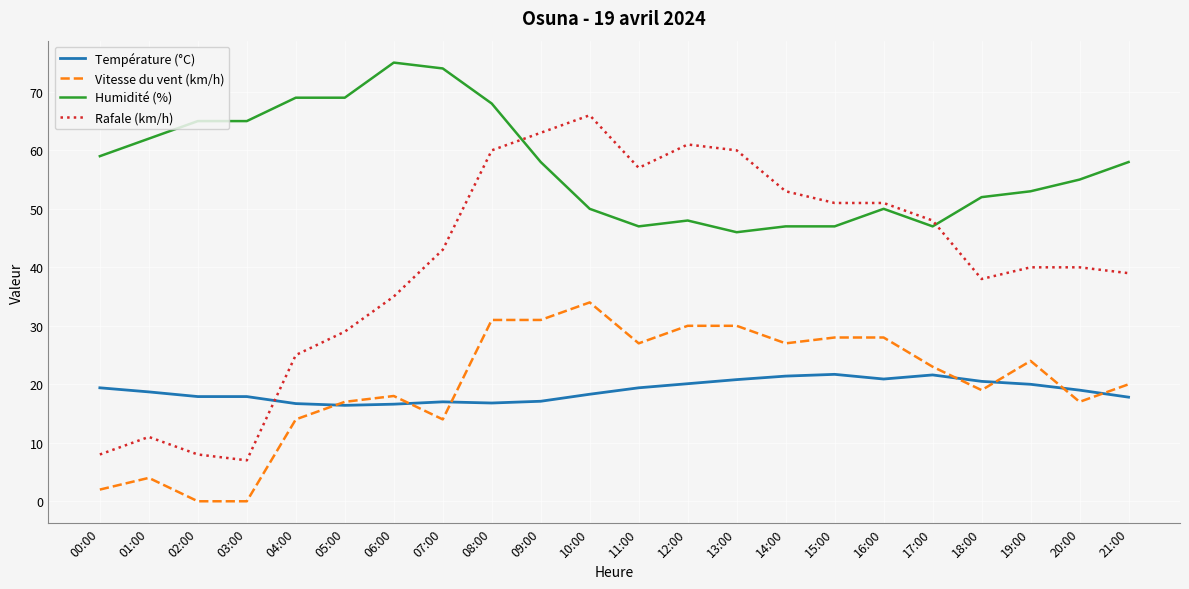

What is the average value of the Rafale (km/h) series?

40.6